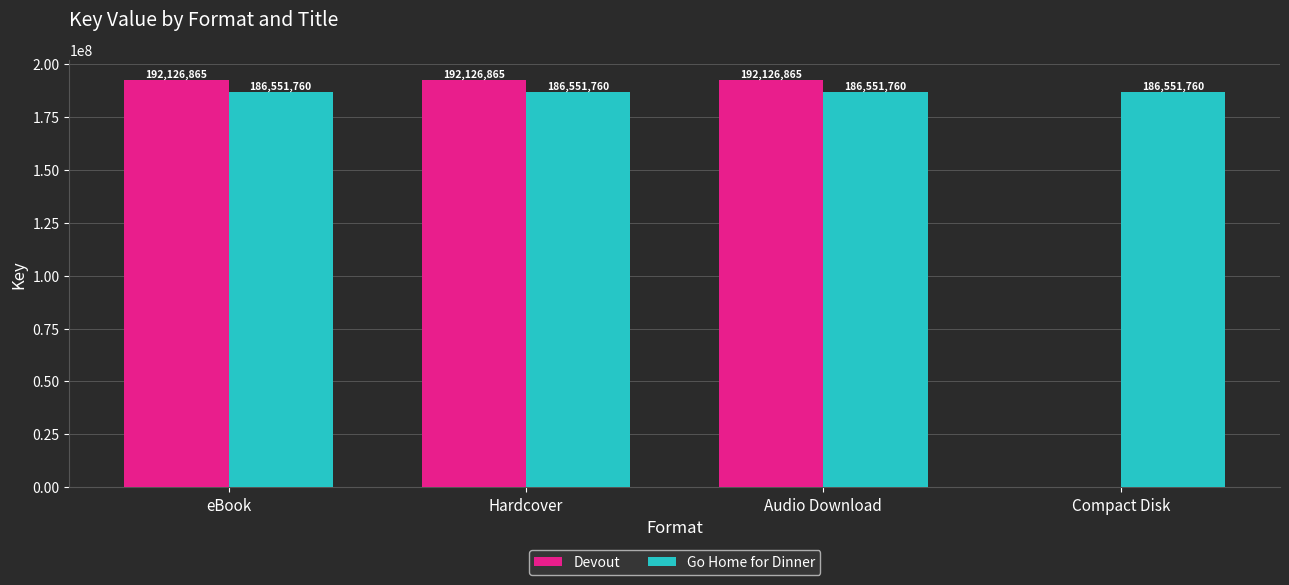

Reading left to right, transcribe all the data shown in this chart.

Devout: 192126865	192126865	192126865	0
Go Home for Dinner: 186551760	186551760	186551760	186551760